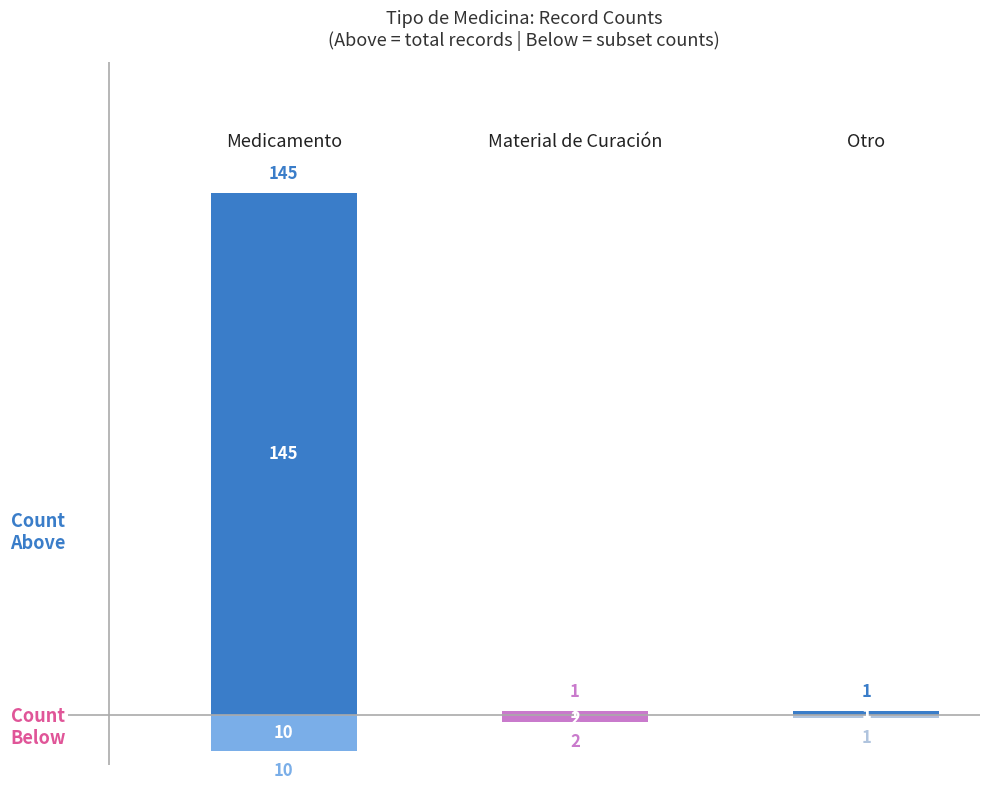

Rank the series by their maximum value, from lowest to highest.

count_below, count_above